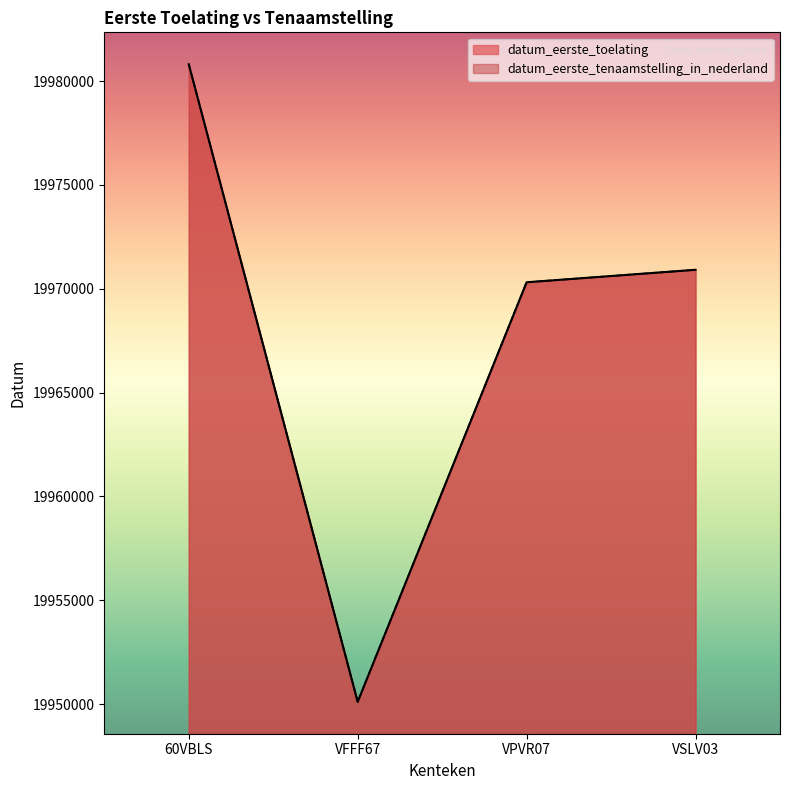

What is the label of the 3rd point from the right?

VFFF67